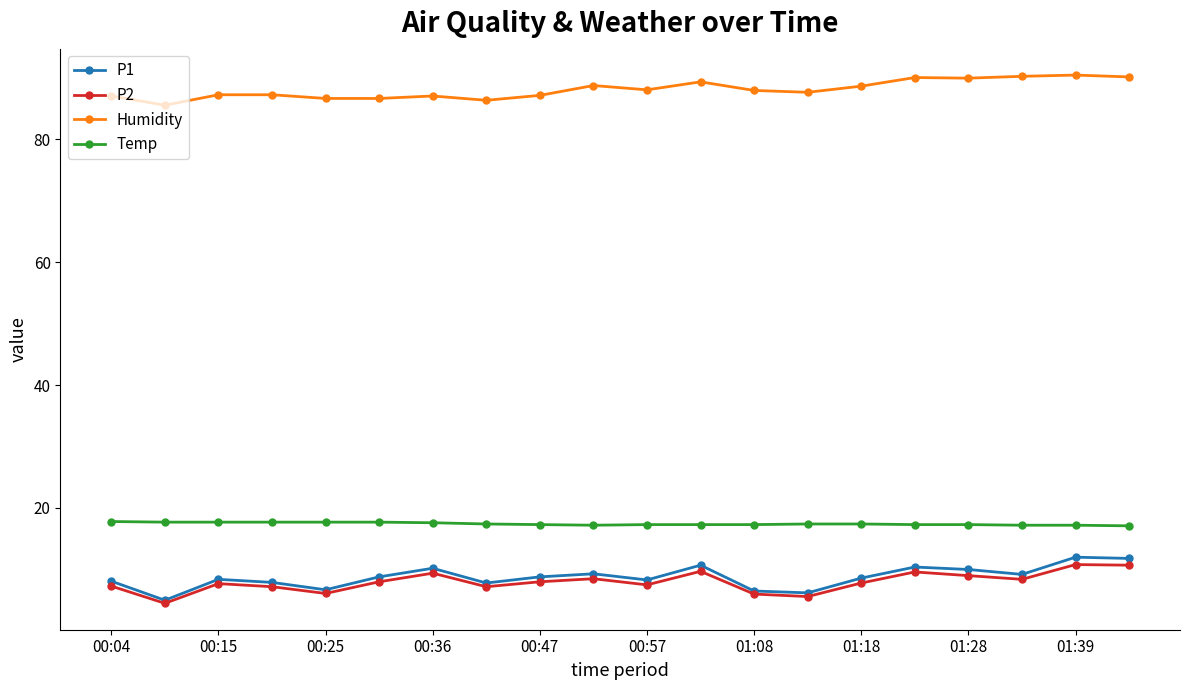

True or false: Humidity has more than 1 points higher than both neighbors.

True